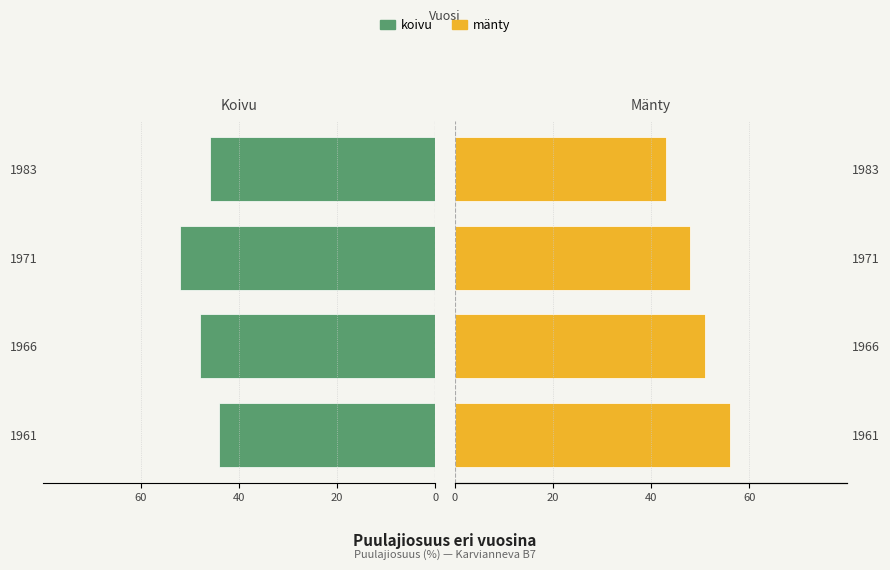

Count the number of data series in this chart.

2